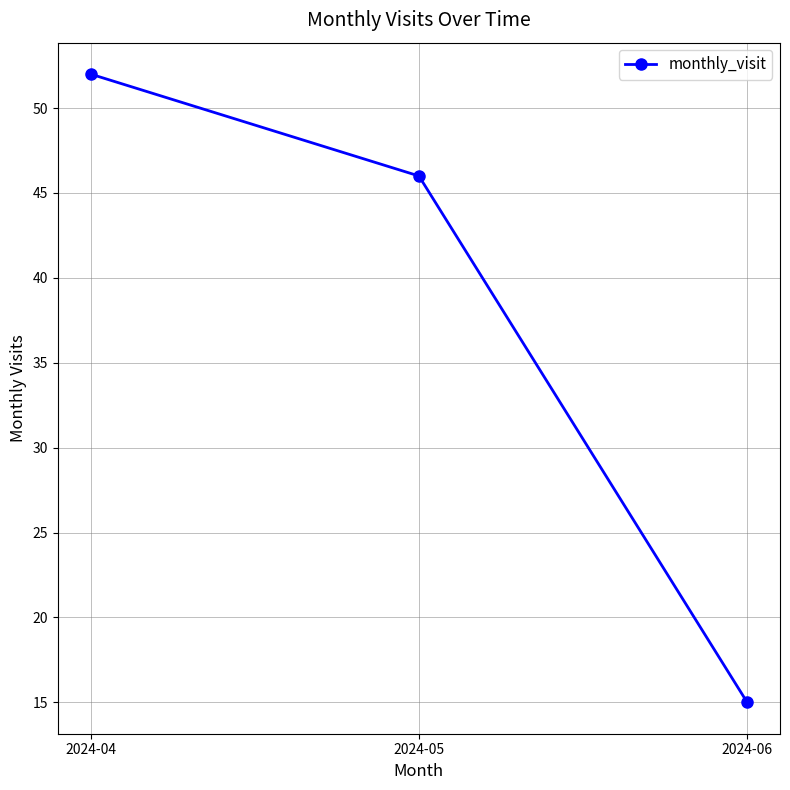

What is the change in value from 2024-04 to 2024-06?

-37